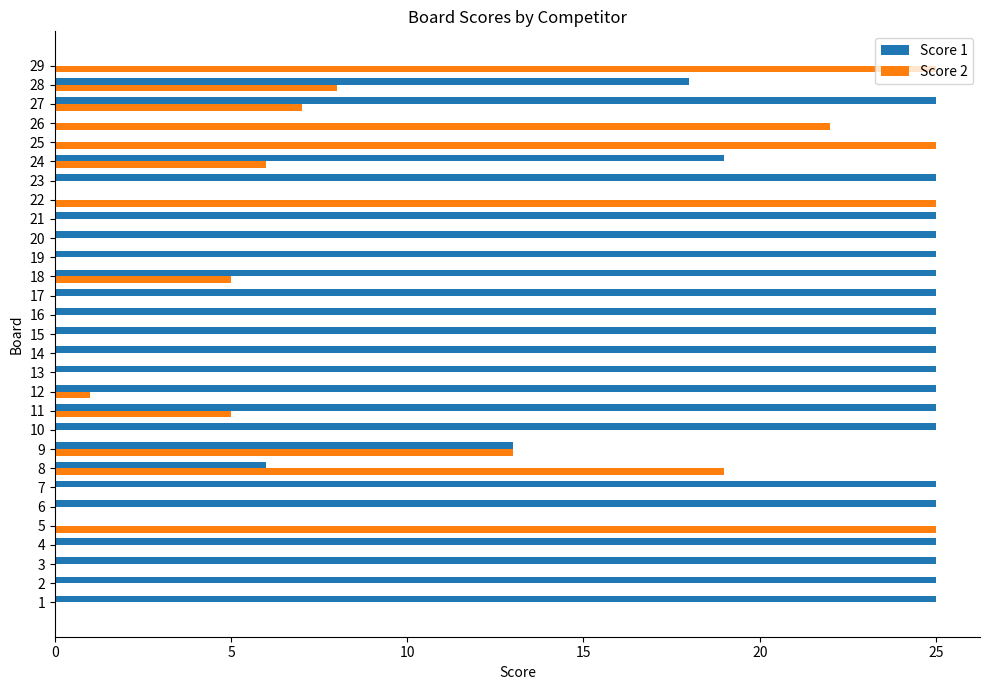

Where is Score 2 nearest to the value 12?

9